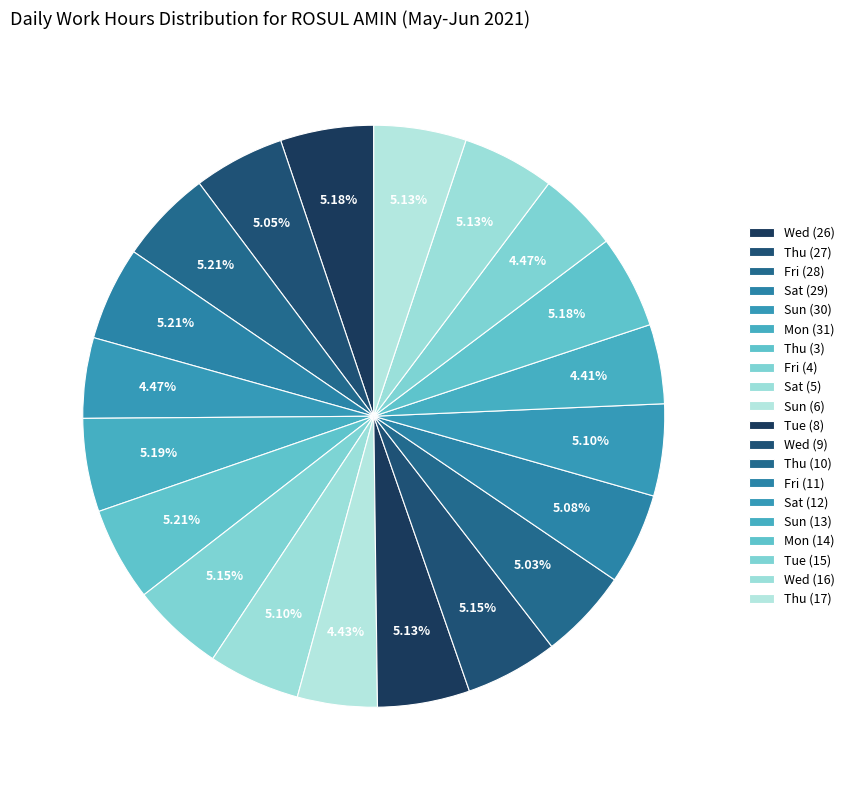

How many slices are in this pie chart?

20